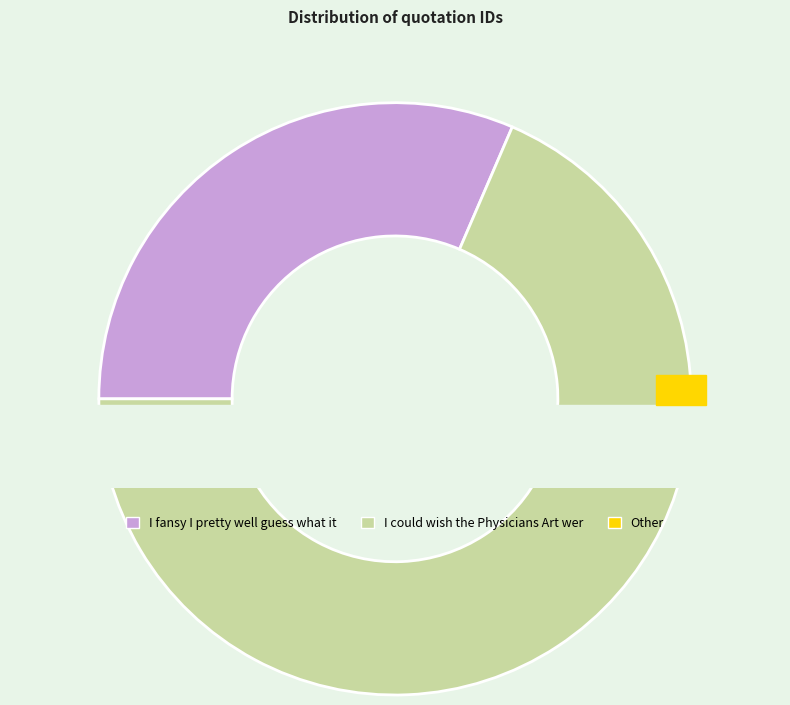

To the nearest percent, what is the difference between the I could wish the Physicians Art were so and I fansy I pretty well guess what it slice percentages?

37%